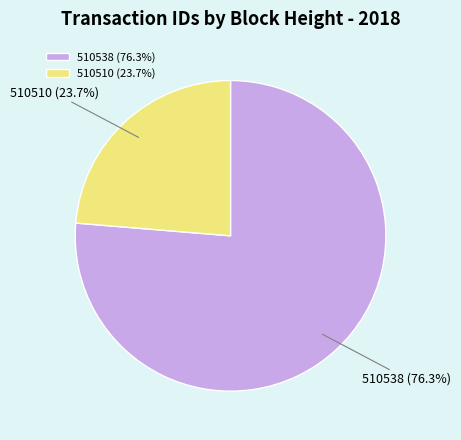

Rank the categories by value from highest to lowest.

510538, 510510